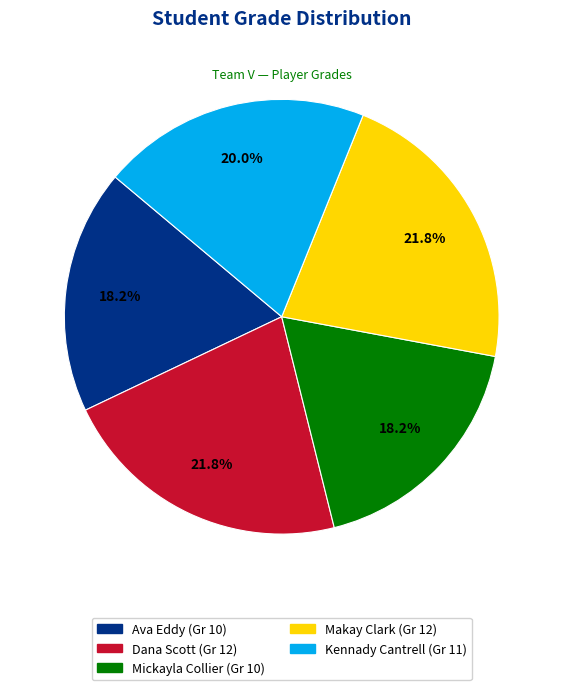

The Kennady Cantrell slice represents 34% of the pie. True or false?

False